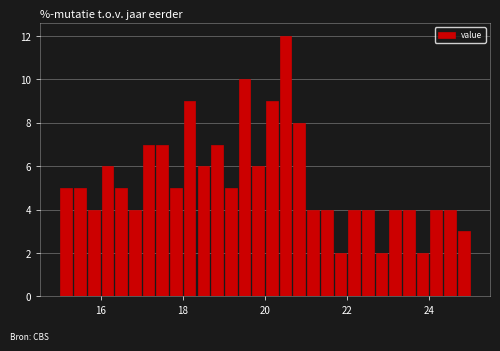

Around what value on the x-axis is the tallest bar? Give the approximate position of its centre, as read against the axis.

20.6